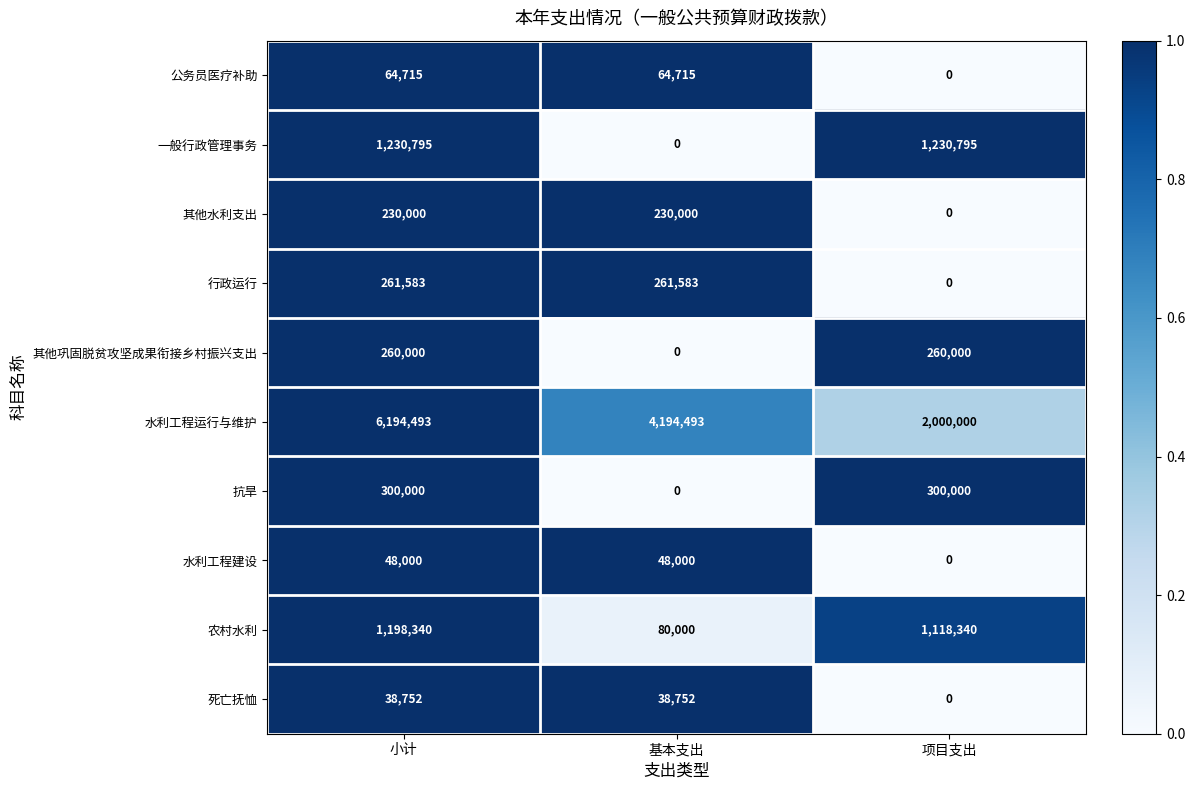

What is the difference between the maximum and minimum values in the 其他水利支出 series?

230000